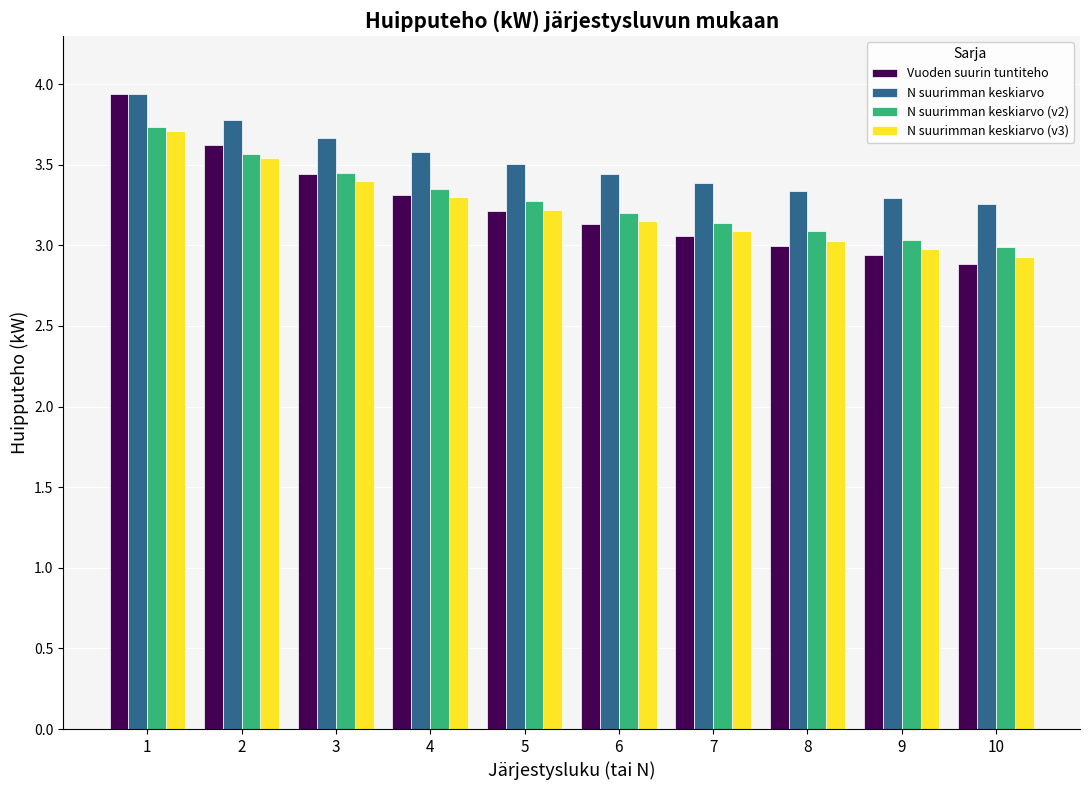

What is the maximum value for Vuoden suurin tuntiteho?

3.9